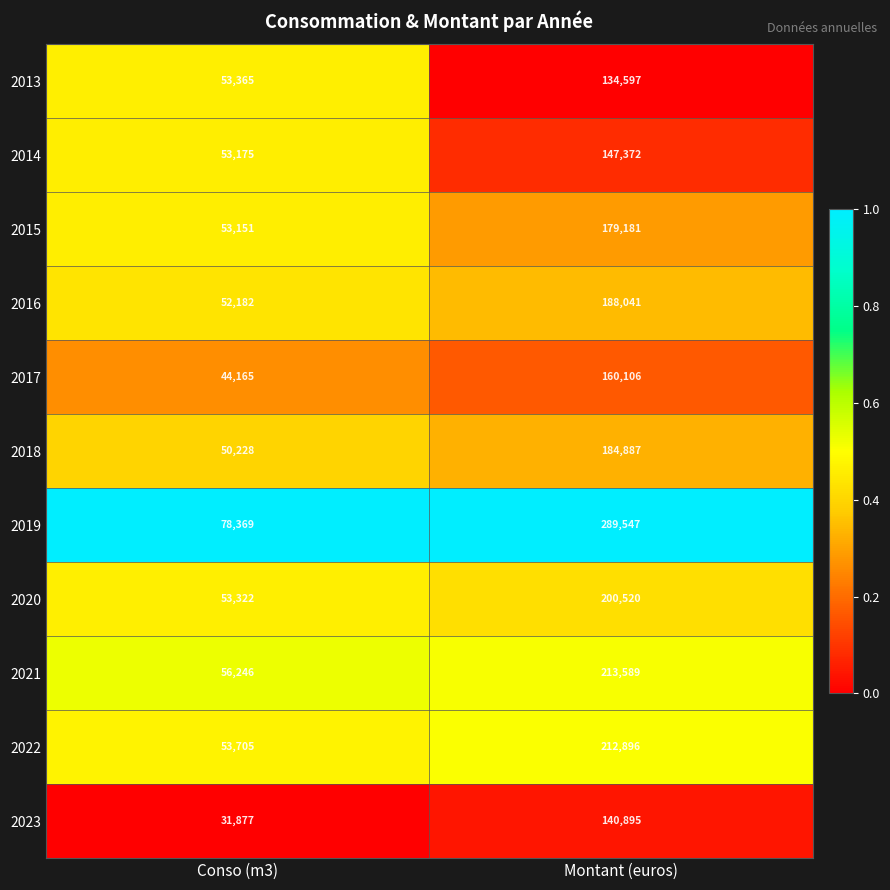

Rank the series at Montant (euros) from lowest to highest value.

2013, 2023, 2014, 2017, 2015, 2018, 2016, 2020, 2022, 2021, 2019